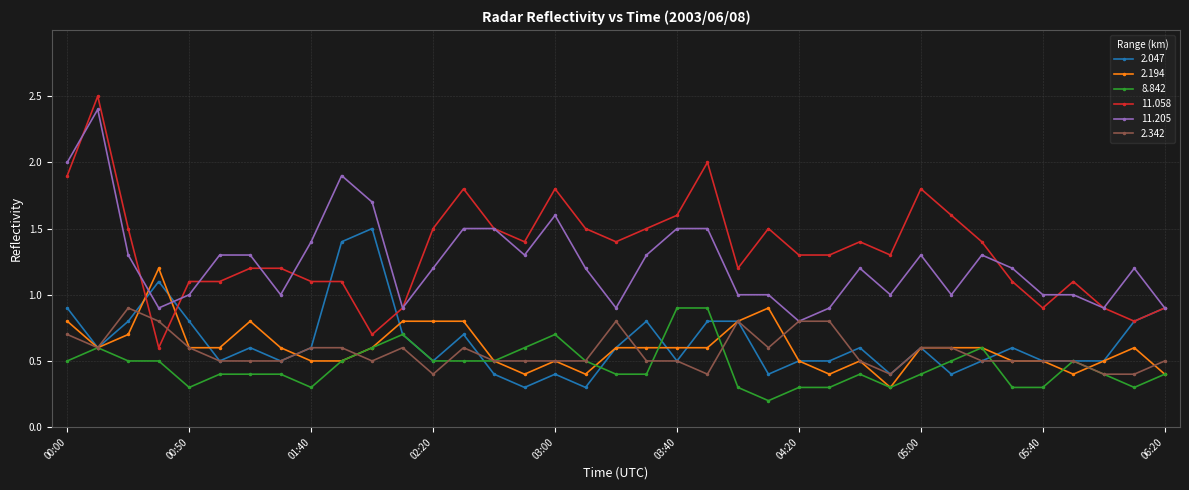

What is the difference between the maximum and minimum values in the 2.194 series?

0.9